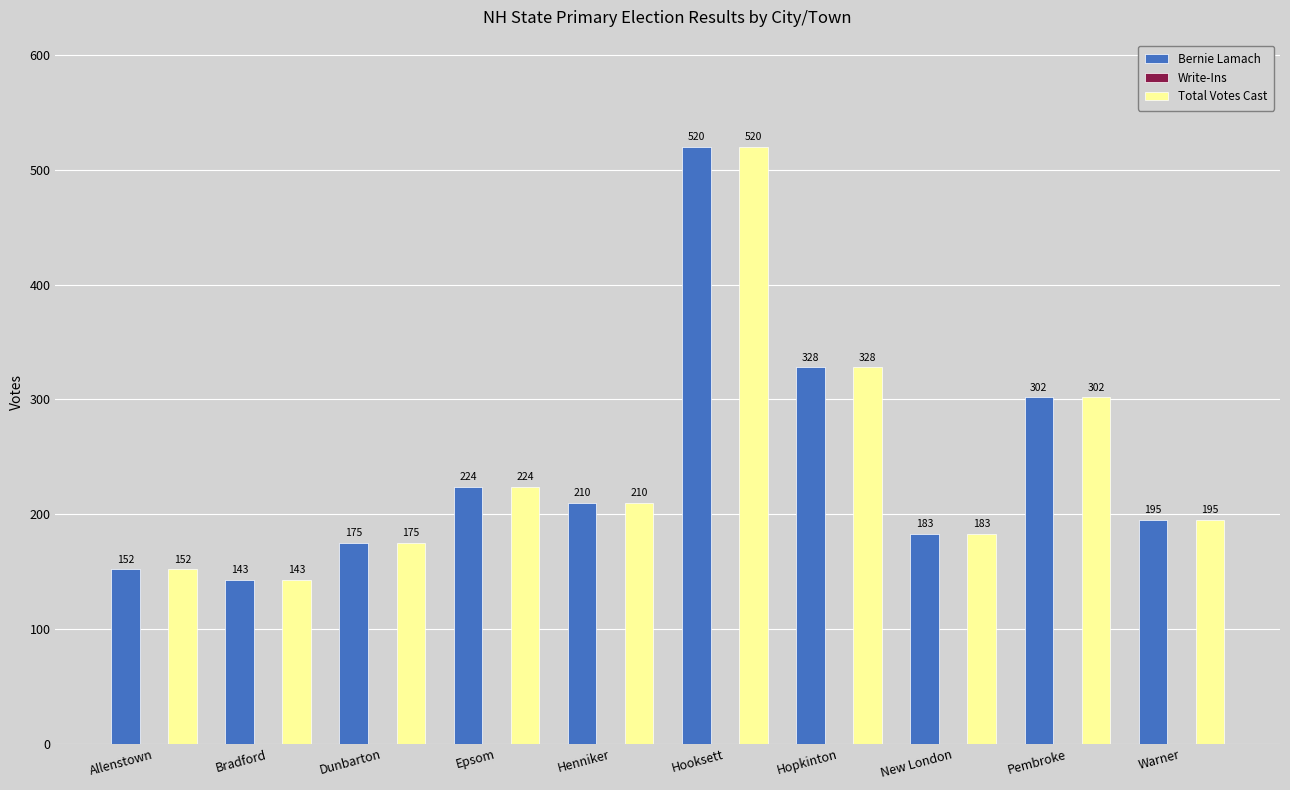

At which category does the chart reach its minimum across all series?

Bradford